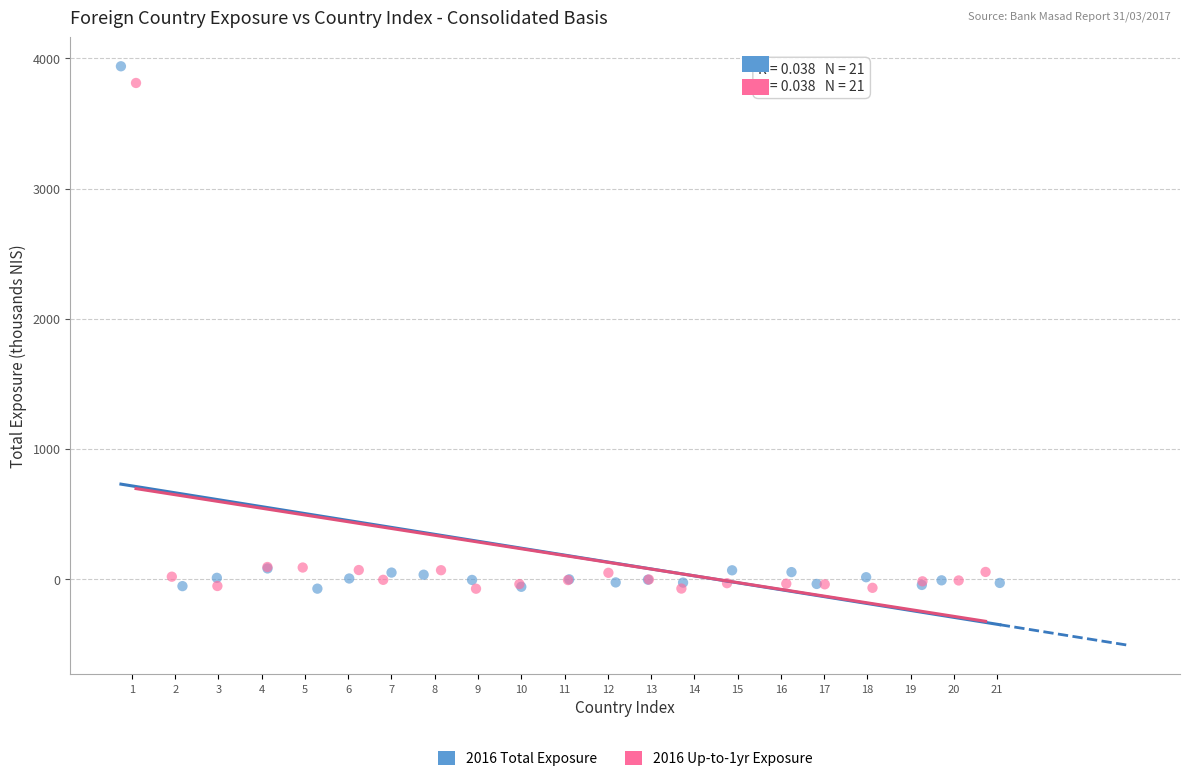

Which series reaches the maximum Y coordinate?

2016 Total Exposure